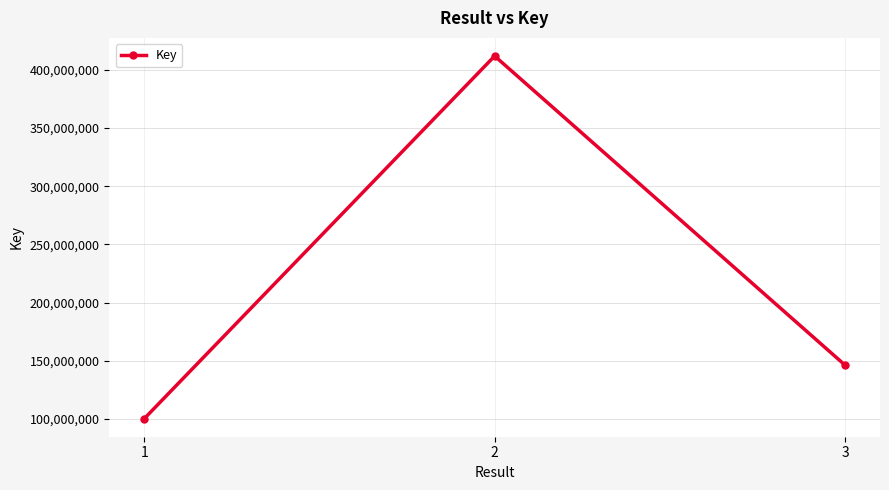

What is the sum of the values at 3 and 2?

558165446